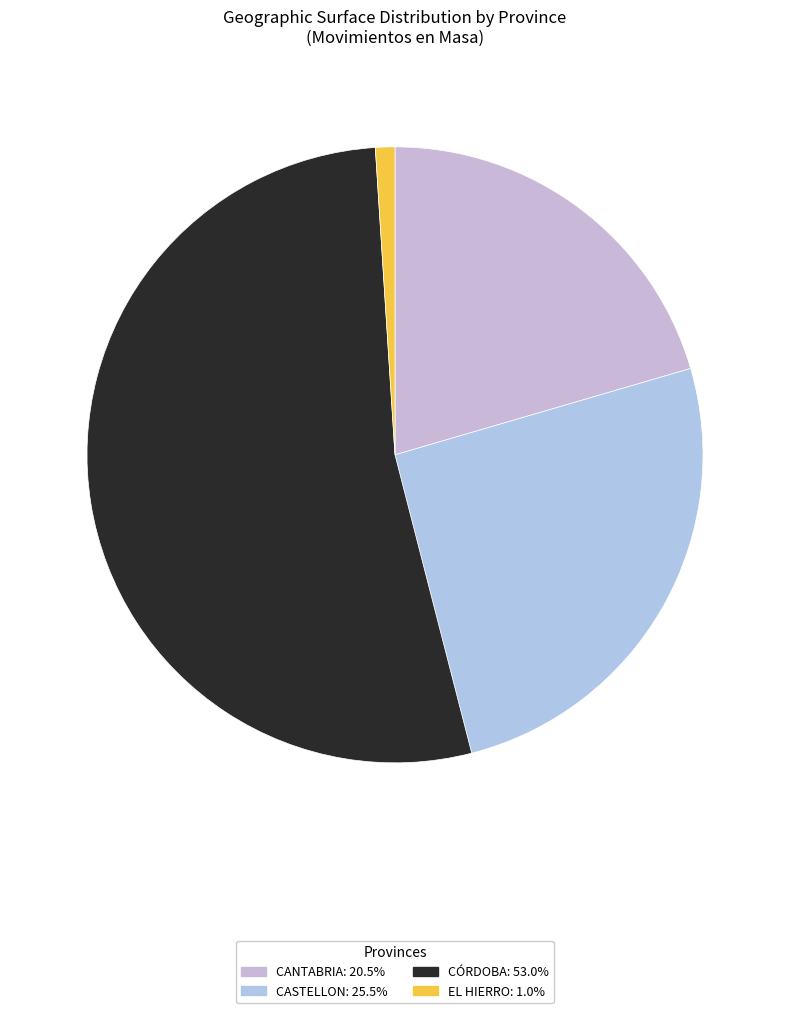

Rank the categories by value from lowest to highest.

EL HIERRO, CANTABRIA, CASTELLON, CÓRDOBA